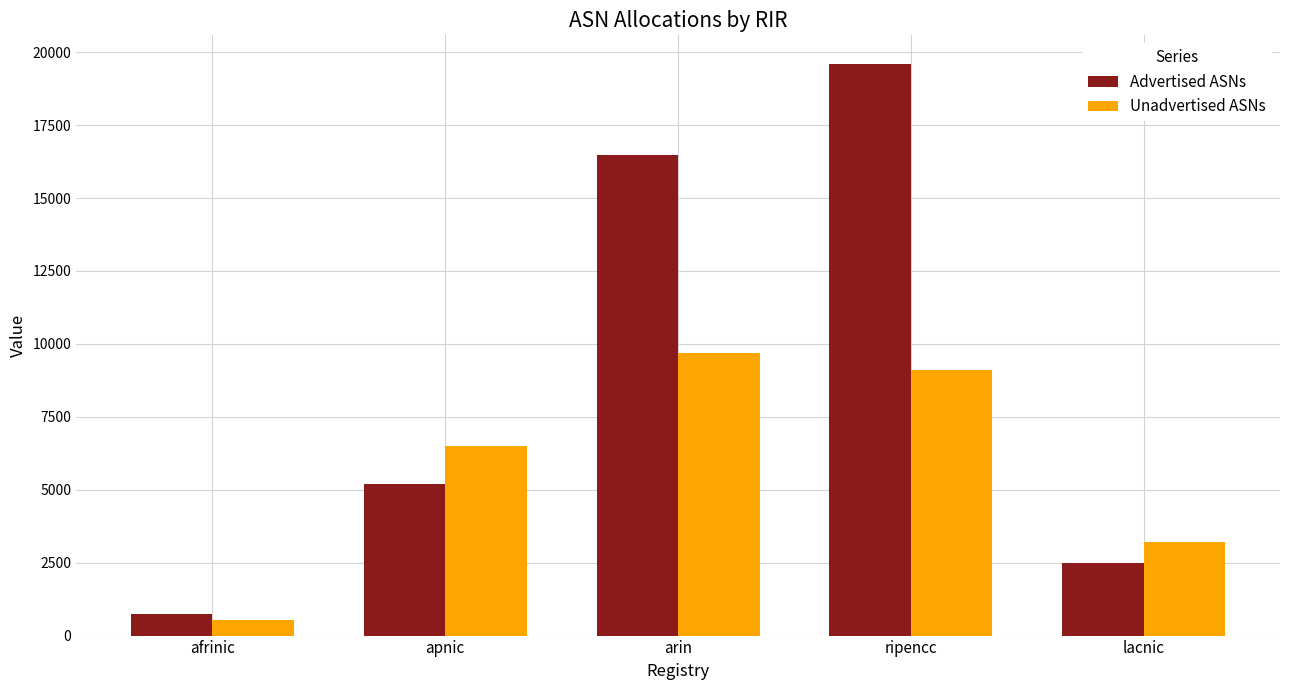

Rank the series by their average value, from highest to lowest.

Advertised ASNs, Unadvertised ASNs